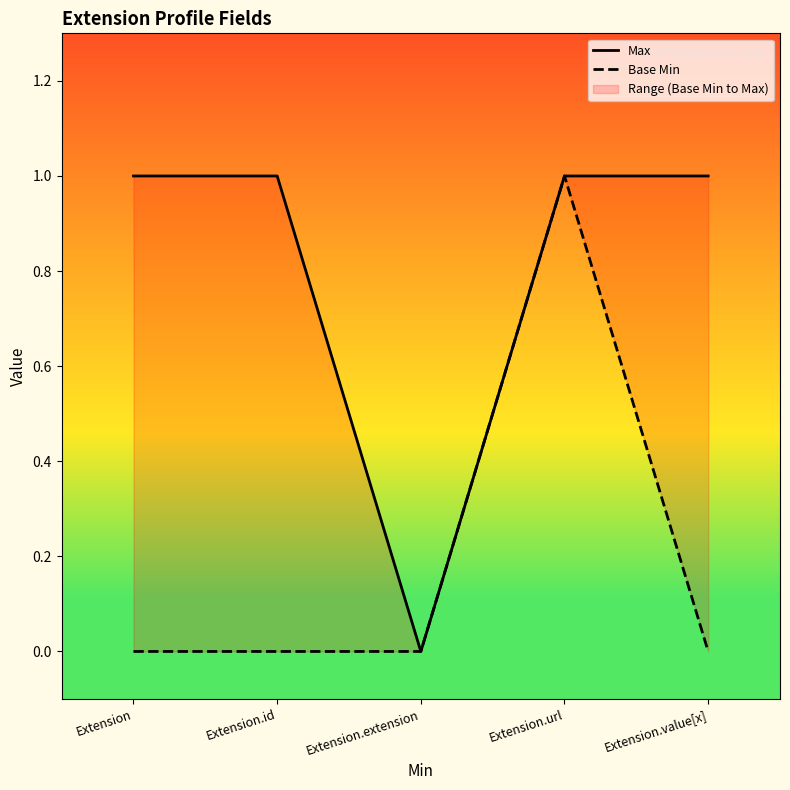

True or false: Max and Base Min intersect in this chart.

False